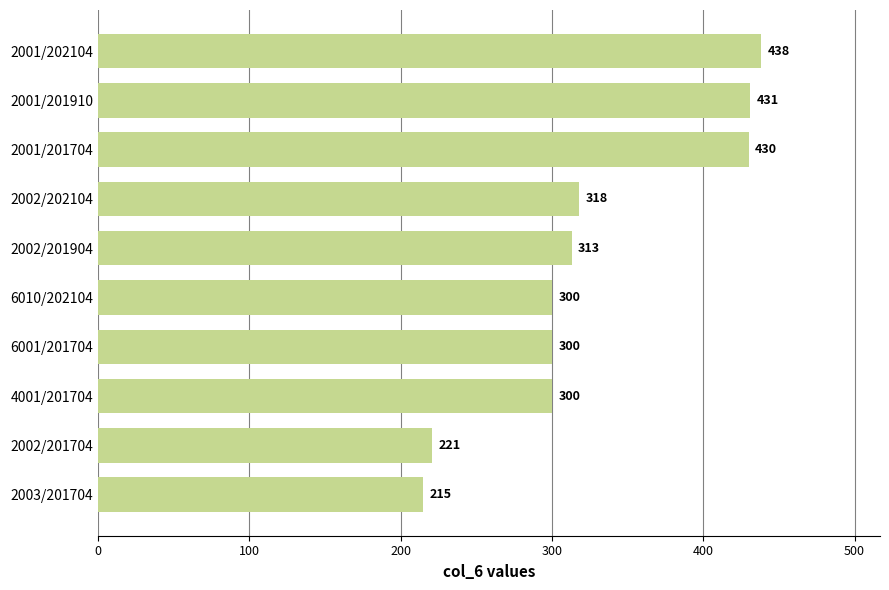

What is the change in value from 4001/201704 to 2001/201704?

+130